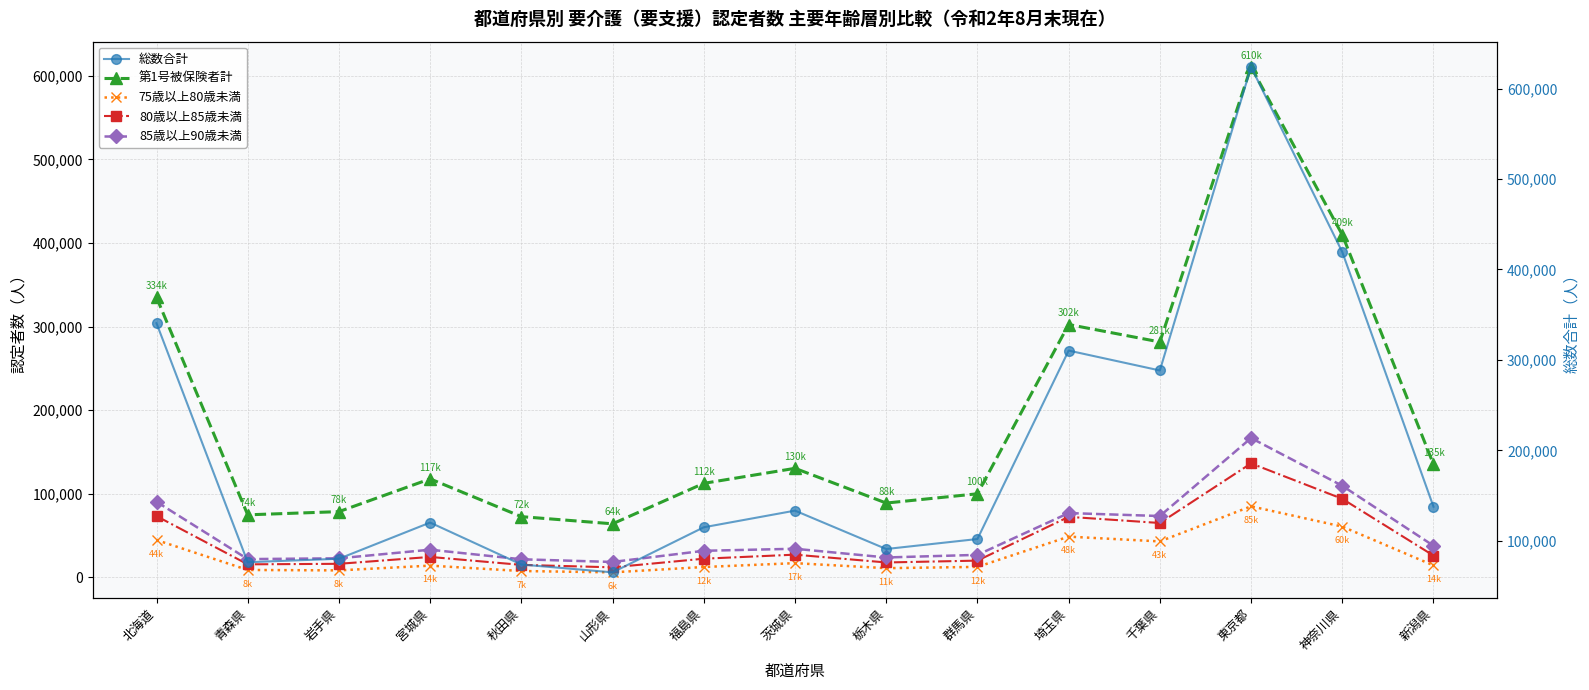

True or false: 総数合計 has more than 2 points higher than both neighbors.

True